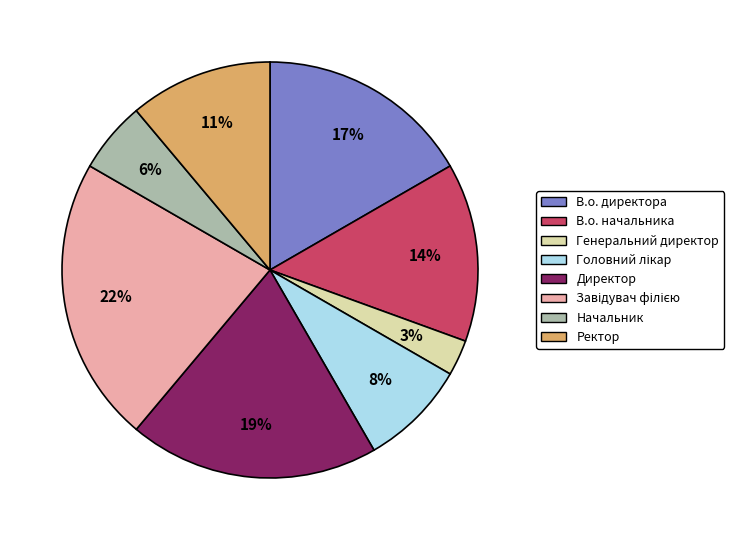

Which has a higher value, В.о. директора or В.о. начальника?

В.о. директора